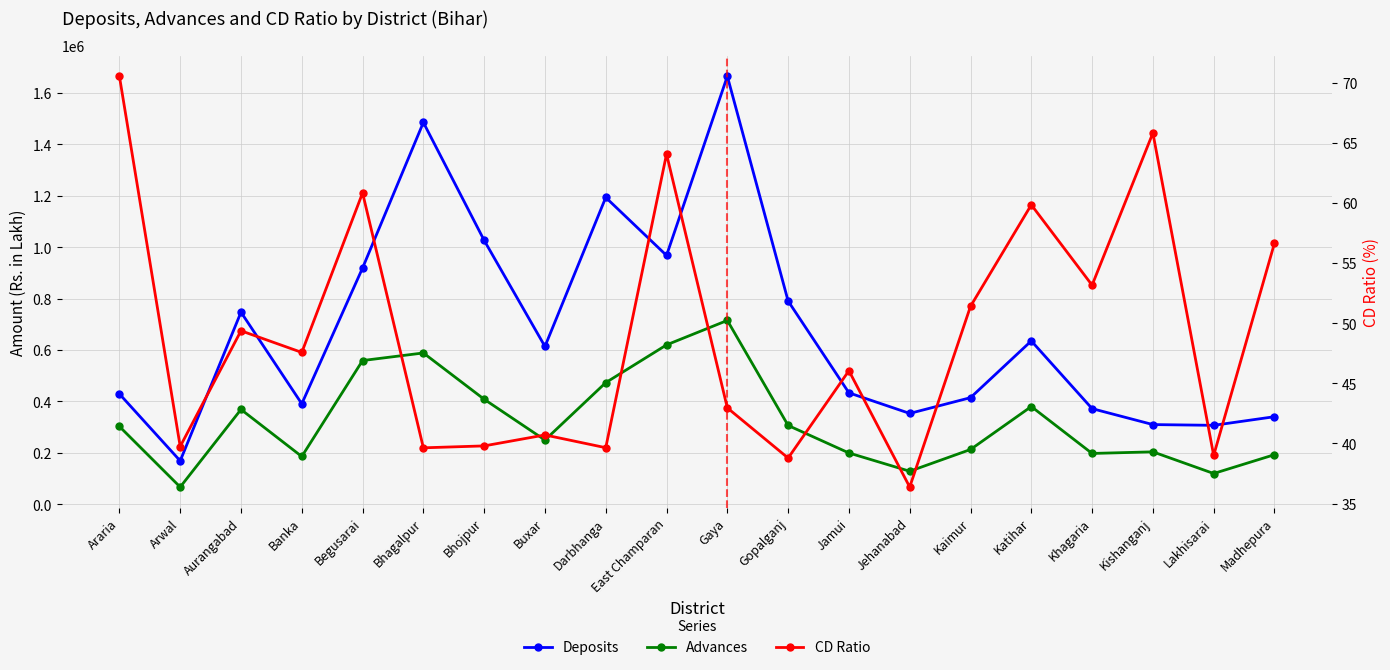

True or false: Advances has a value of 699132.3 at Darbhanga.

False